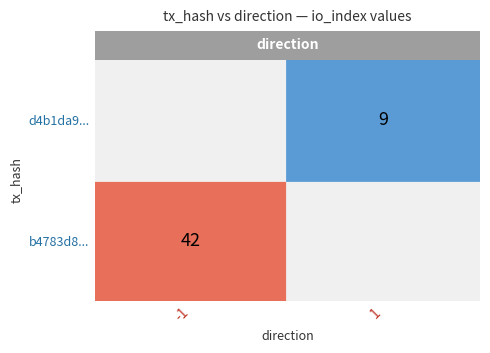

Which series has the widest spread of values?

b4783d8353d96c8c20cf05252e421754e14f39e